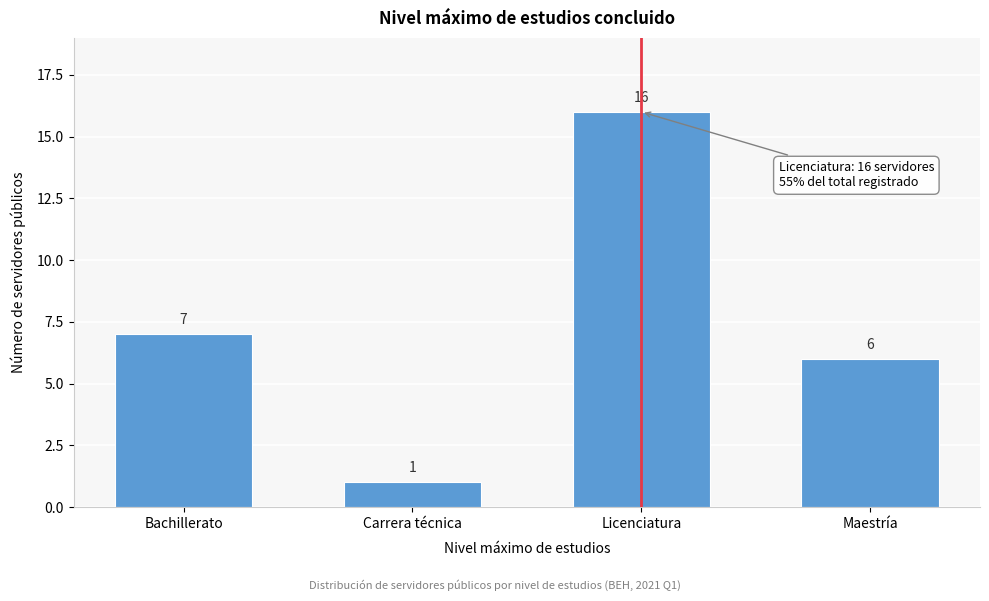

Reading left to right, what are all the values shown in this chart?

7	1	16	6